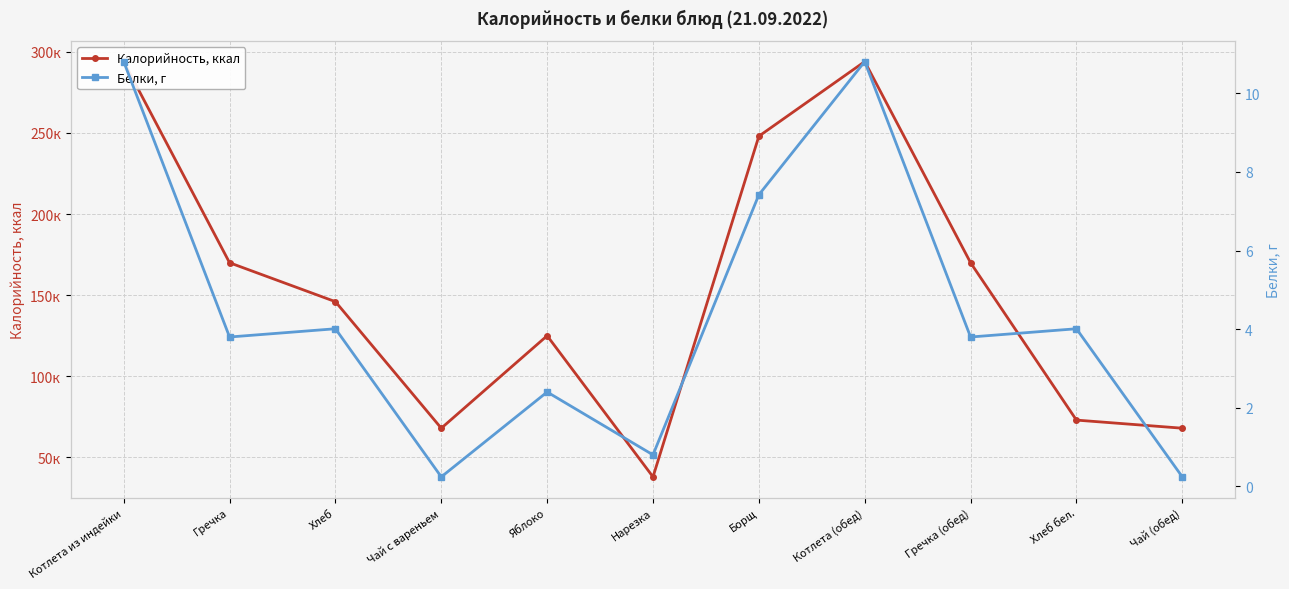

Which series changed the most between Чай с вареньем and Котлета (обед)?

Калорийность, ккал